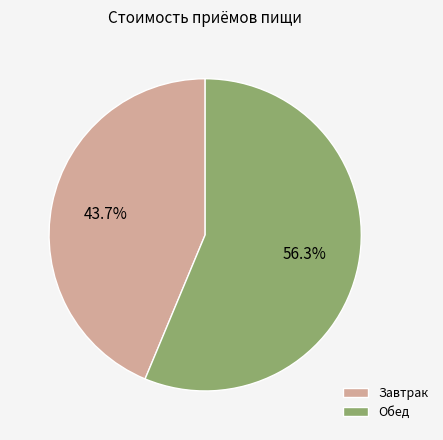

The Обед slice represents 49% of the pie. True or false?

False